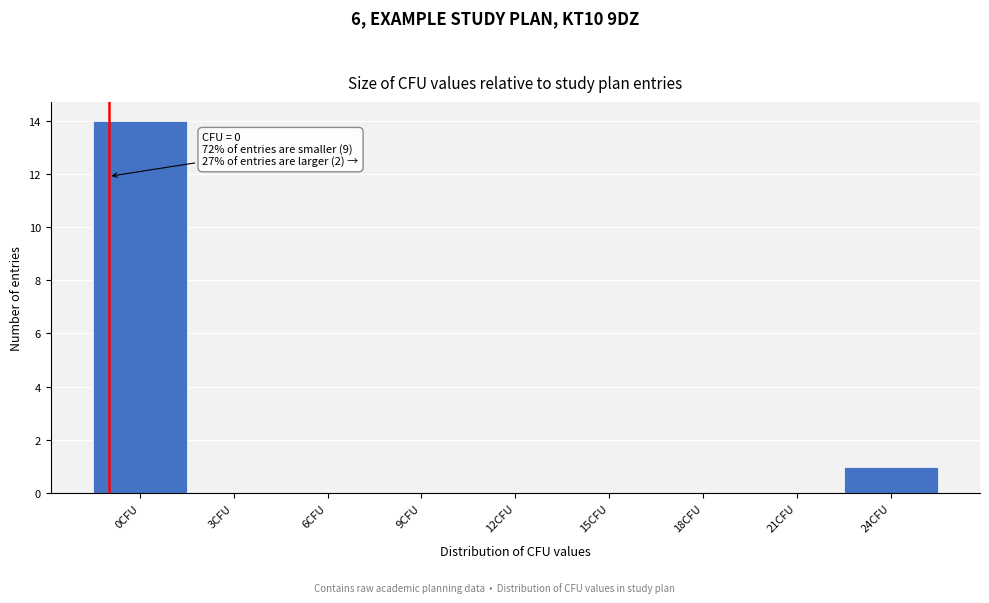

Reading left to right, extract all data points from this chart.

0CFU=14	3CFU=0	6CFU=0	9CFU=0	12CFU=0	15CFU=0	18CFU=0	21CFU=0	24CFU=1